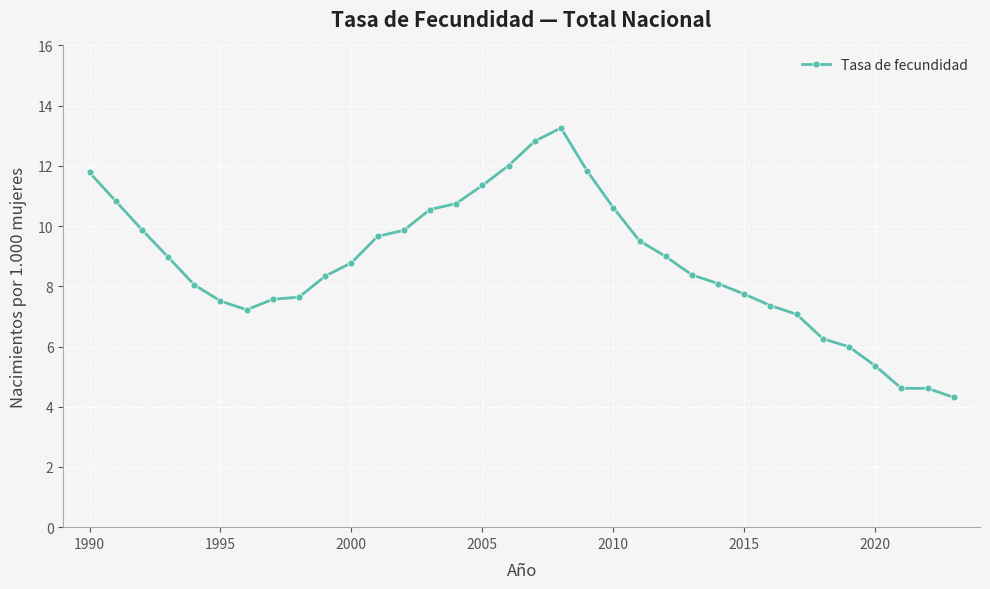

What is the smallest value displayed?

4.3